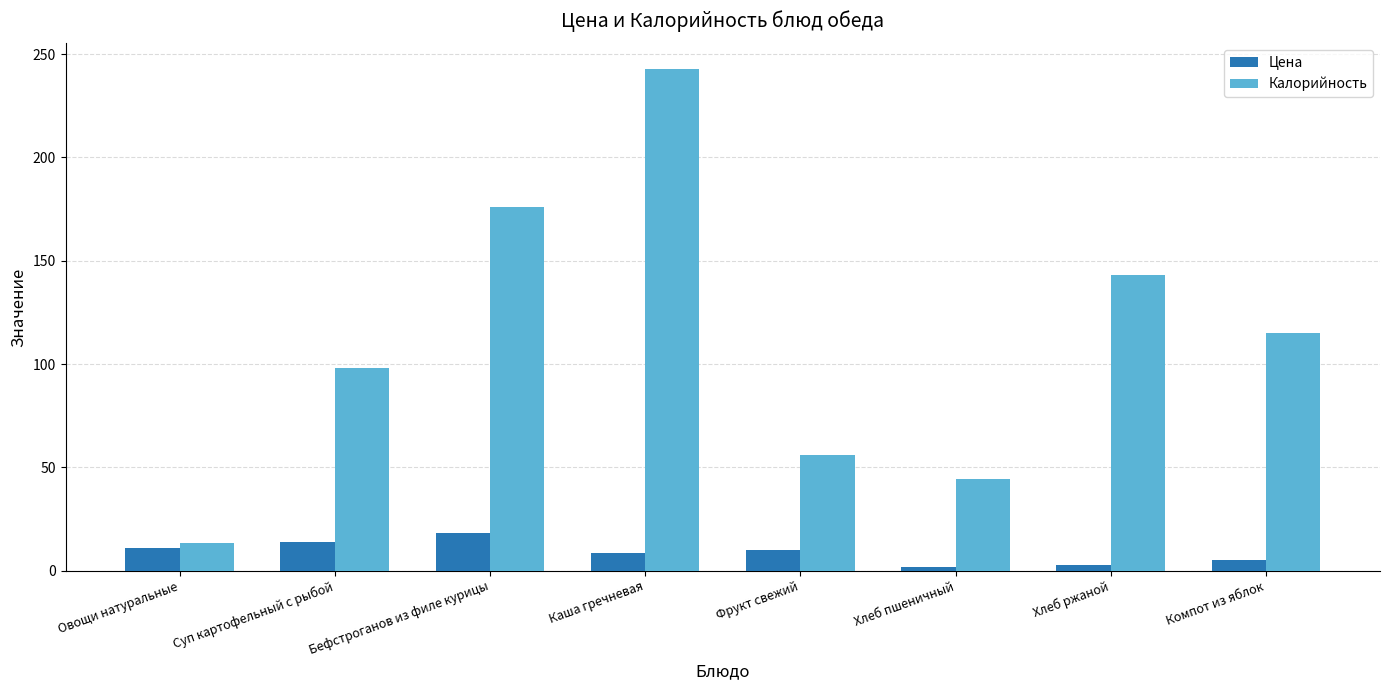

What are all the series names shown in the legend?

Цена, Калорийность